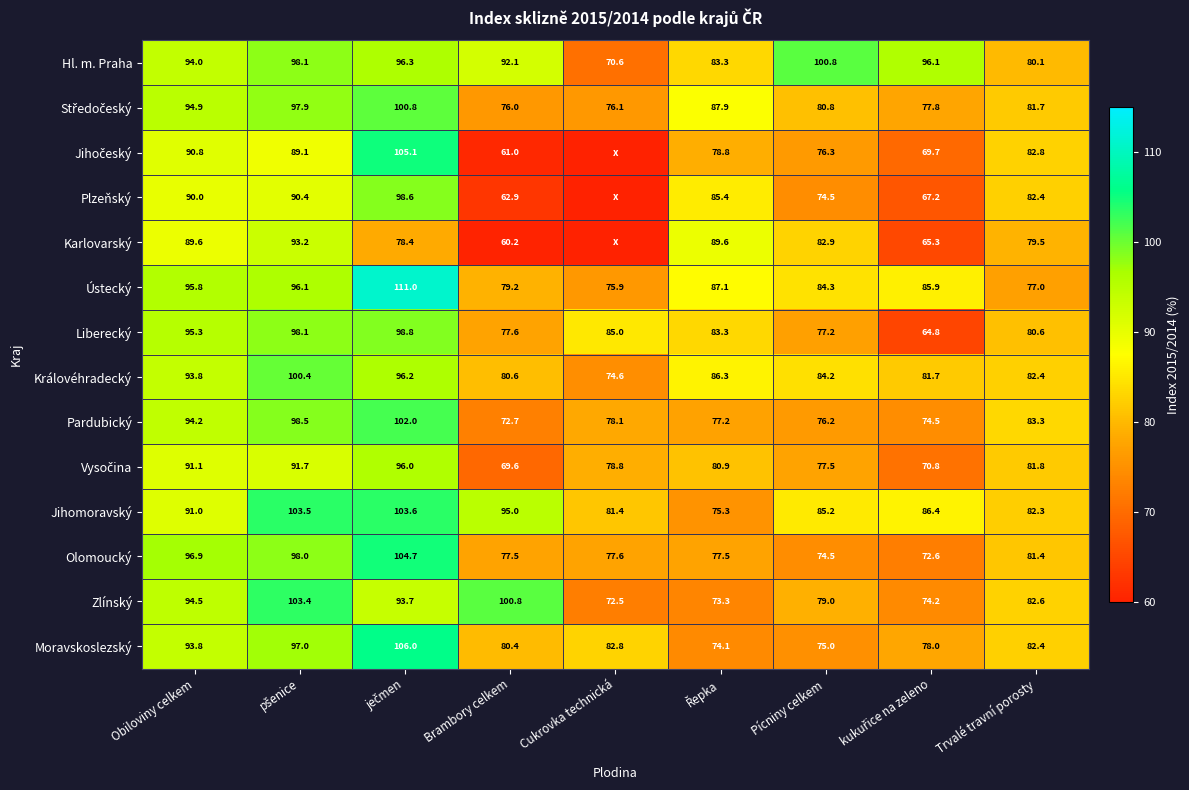

The Pardubický series shows 148.8 at Obiloviny celkem. True or false?

False